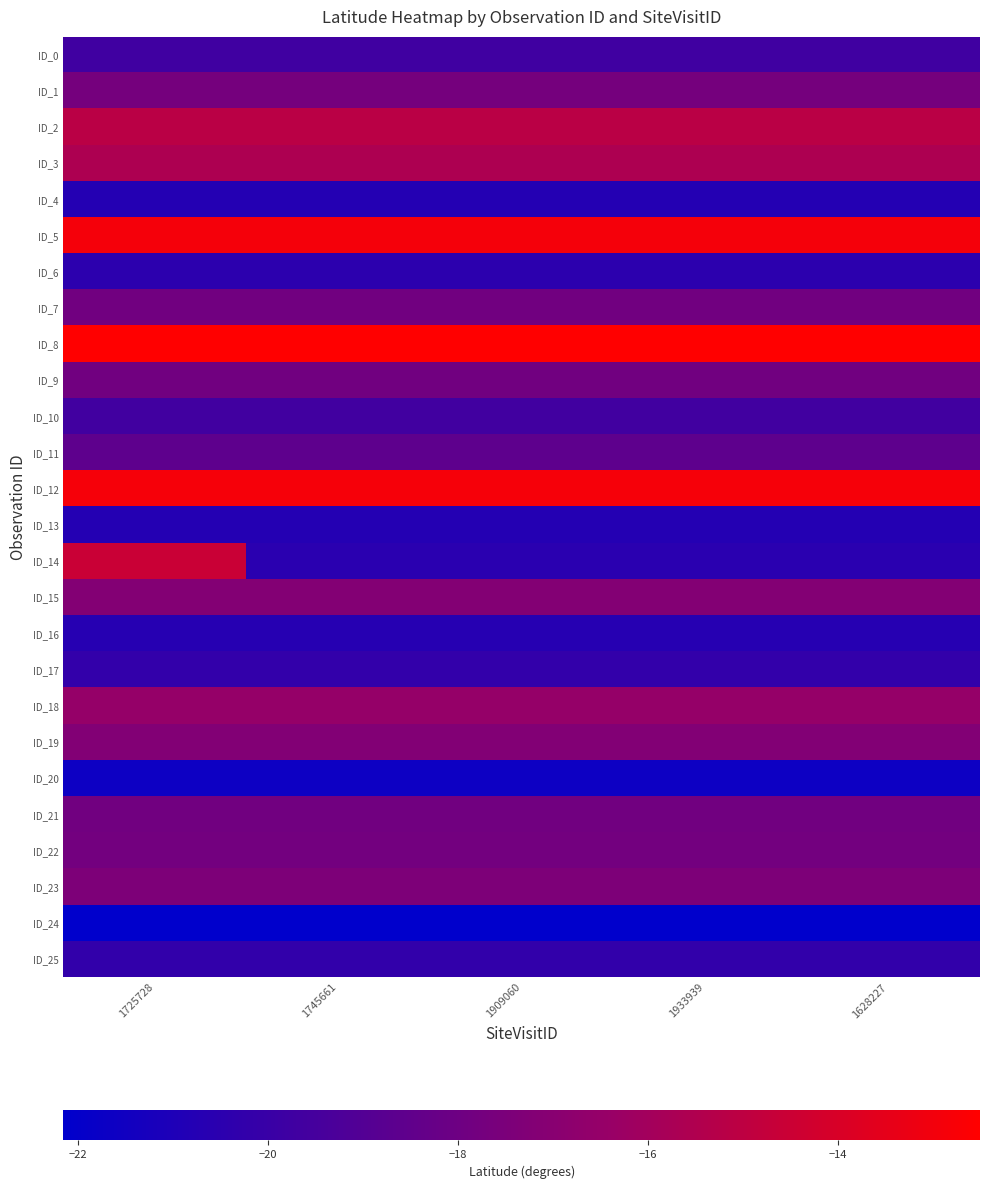

Count the number of categories in the chart.

5